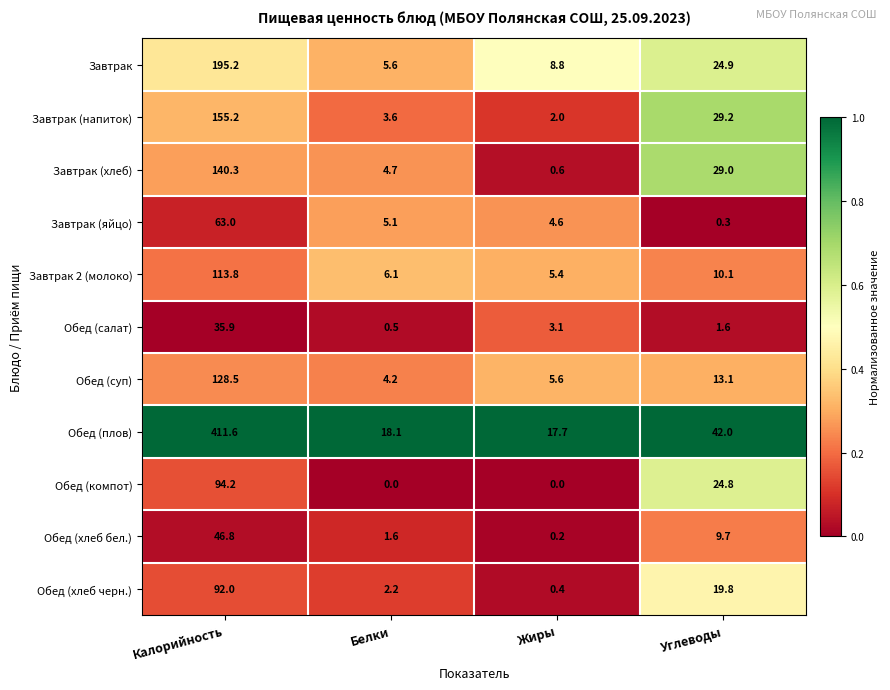

What is the maximum value for Обед (хлеб черн.)?

92.0